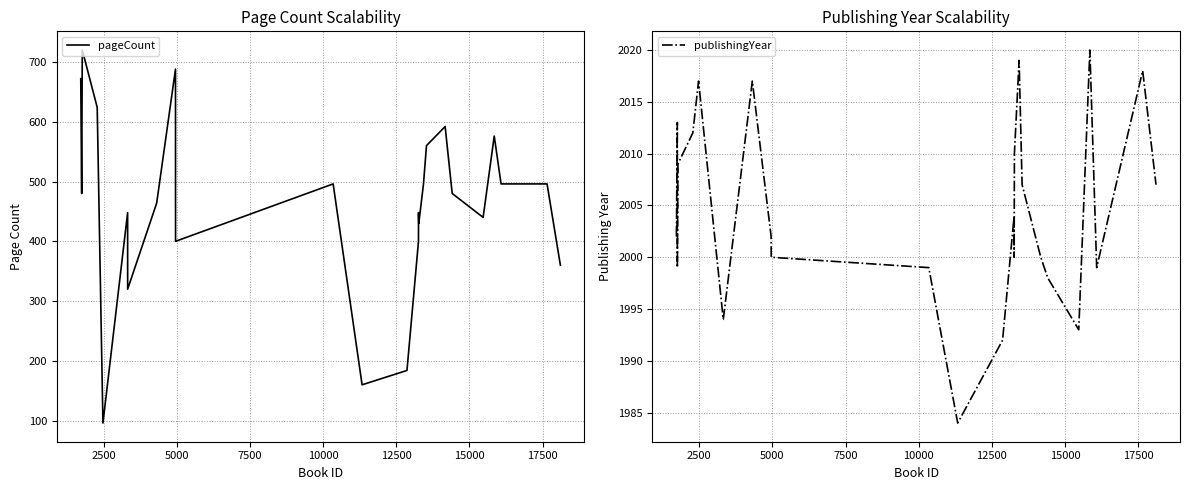

What is the sum of all publishingYear values?

52109